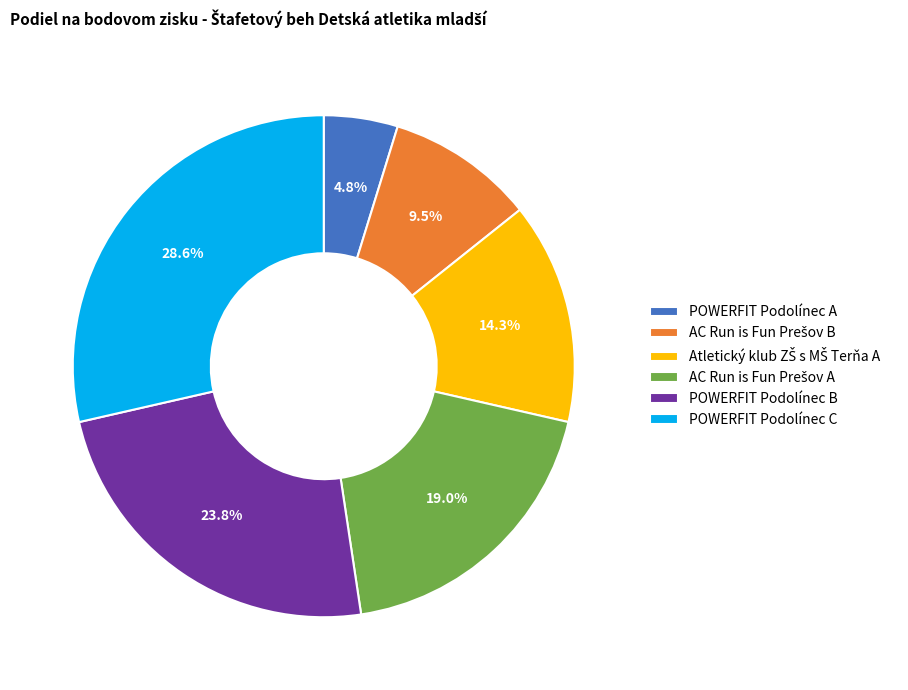

To the nearest percent, what portion does POWERFIT Podolínec A represent?

5%